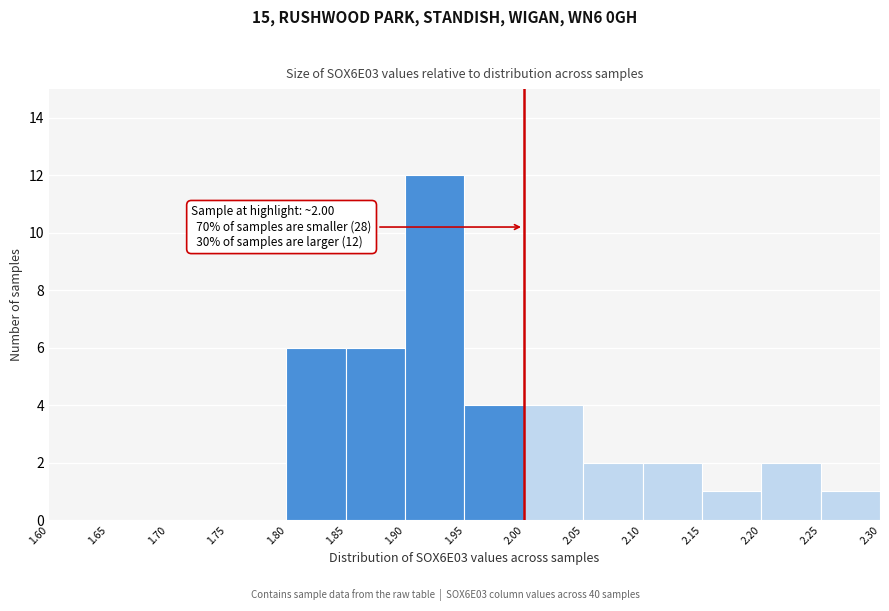

Which range on the x-axis has the tallest bar?

1.90 to 1.95